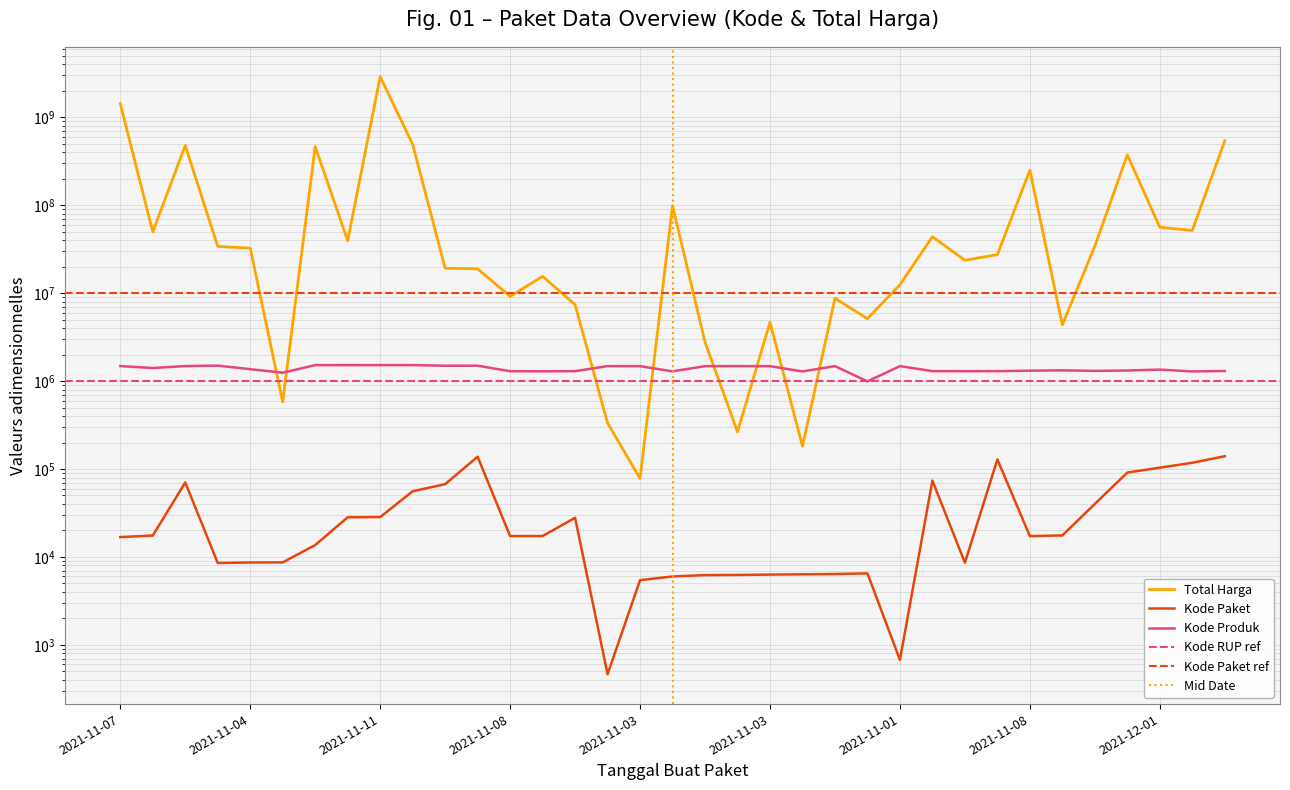

How many lines are shown in the chart?

3